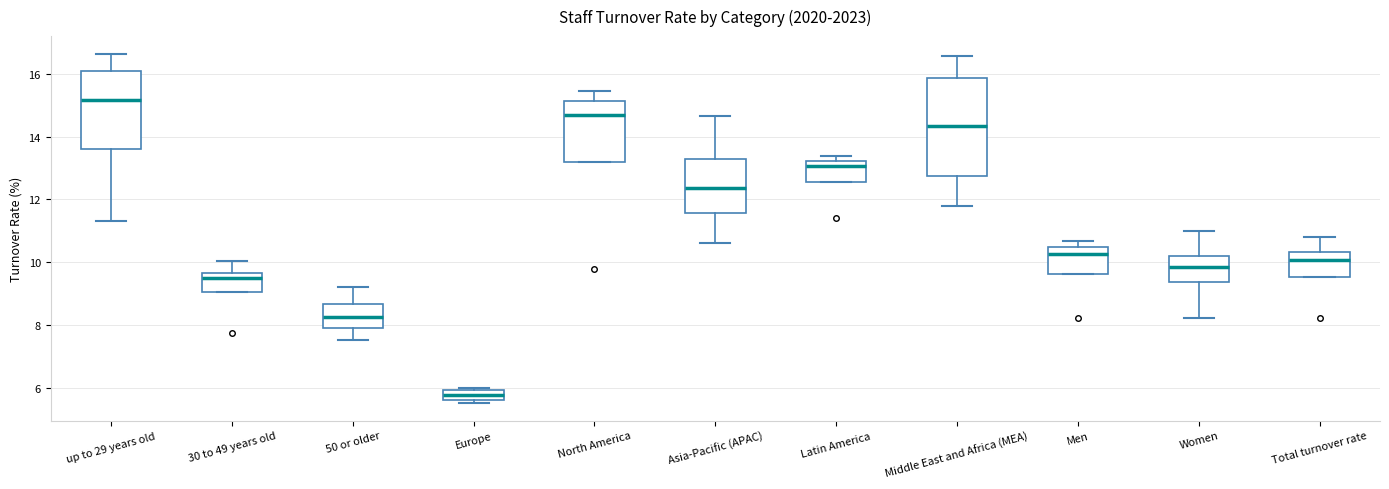

Which box is the tallest, from its lower edge to its upper edge?

Middle East and Africa (MEA)